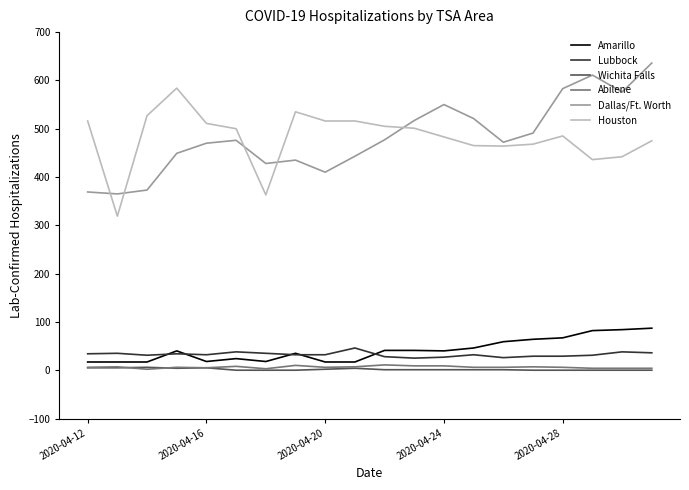

True or false: Dallas/Ft. Worth and Lubbock intersect in this chart.

False